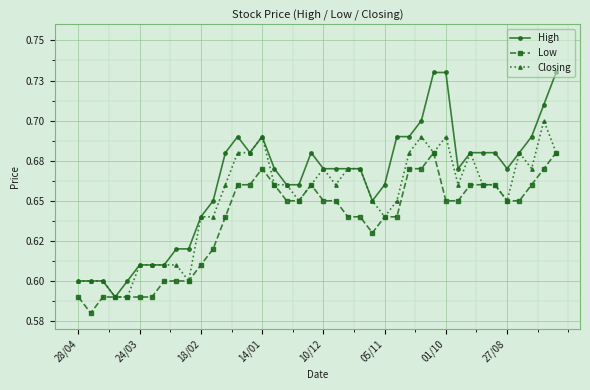

At how many categories does at least one series exceed 0?

40